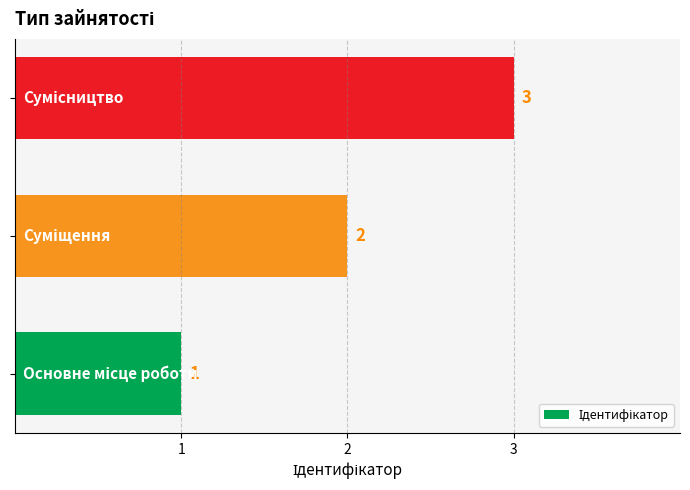

Count the values in the range 1 to 3.

3